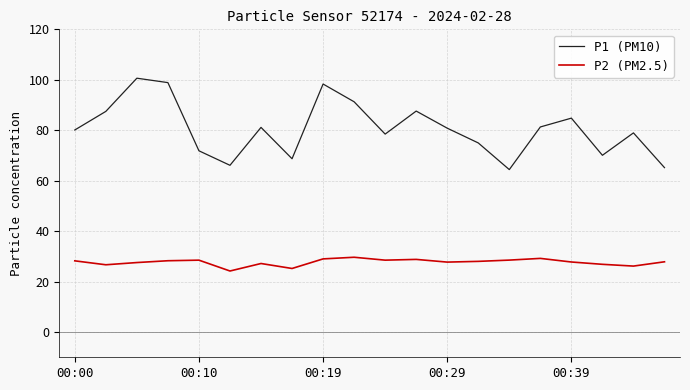

Does the chart have visible grid lines?

Yes